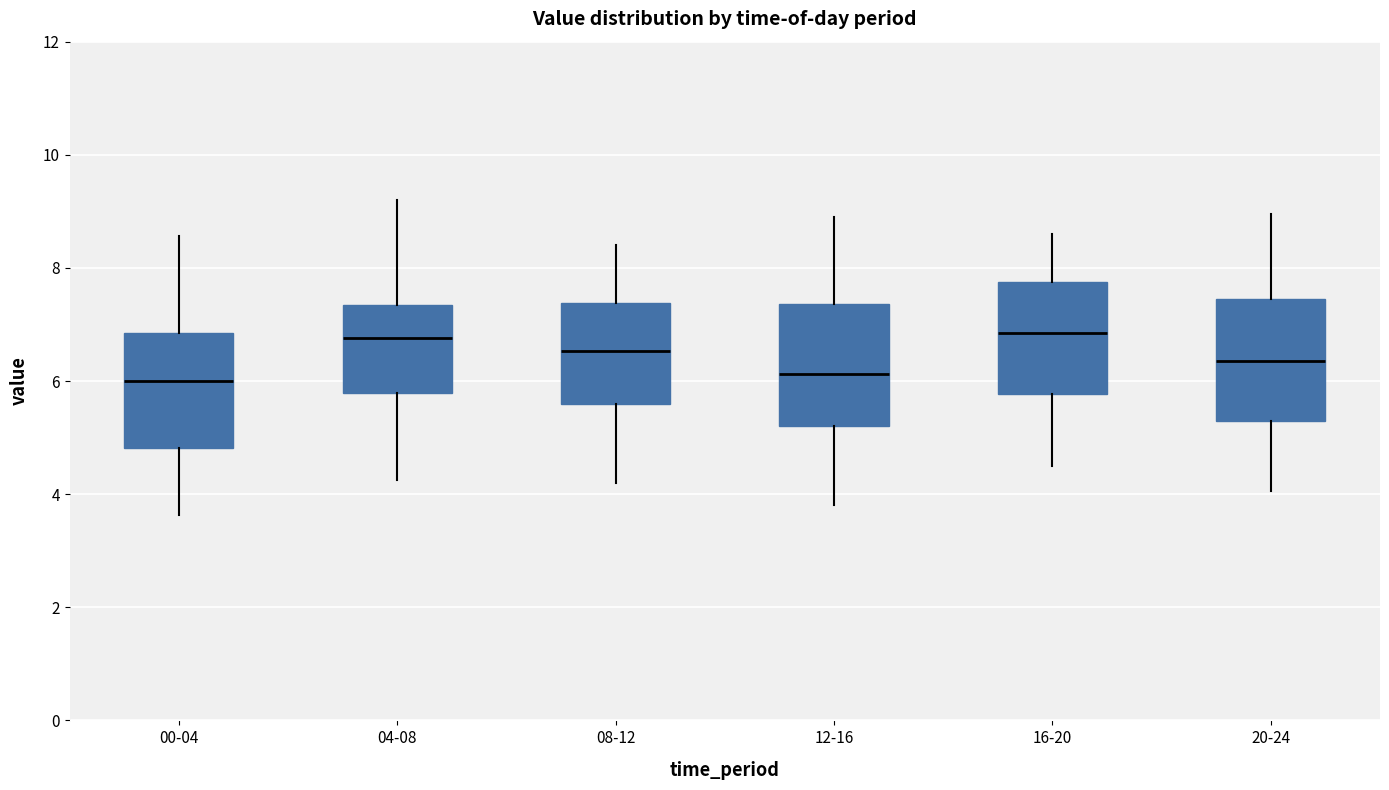

Reading left to right, transcribe this box plot: for each box, give where its median line is, the range the box spans, and where its two whiskers end, as read against the y-axis. The values are not printed on the chart, so give them approximately, as read against the axis.

00-04: median 6.0, box 4.8 to 6.8, whiskers 3.6 to 8.6
04-08: median 6.8, box 5.8 to 7.4, whiskers 4.2 to 9.2
08-12: median 6.6, box 5.6 to 7.4, whiskers 4.2 to 8.4
12-16: median 6.2, box 5.2 to 7.4, whiskers 3.8 to 9.0
16-20: median 6.8, box 5.8 to 7.8, whiskers 4.6 to 8.6
20-24: median 6.4, box 5.4 to 7.4, whiskers 4.0 to 9.0